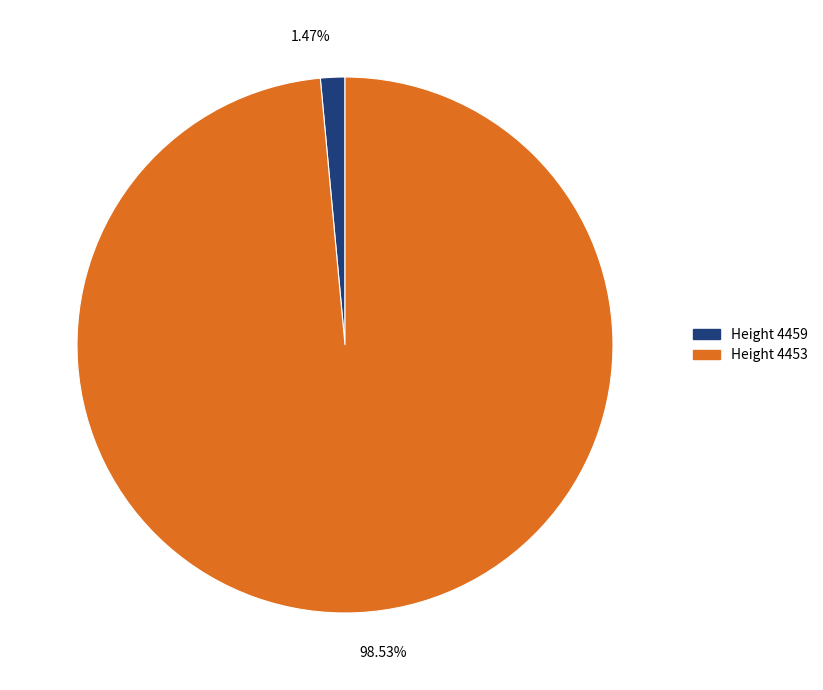

What is the smallest slice in the pie chart?

1.47%